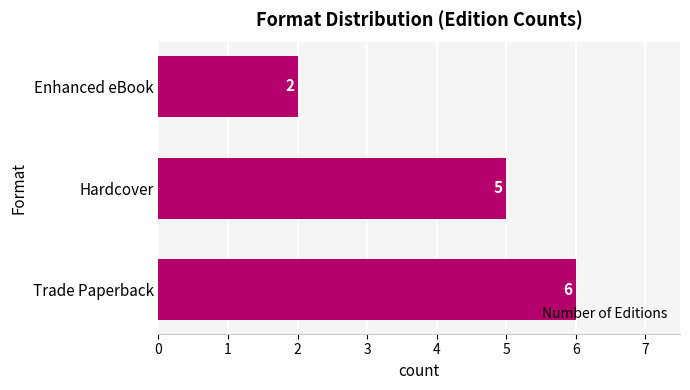

What is the sum of all values?

13